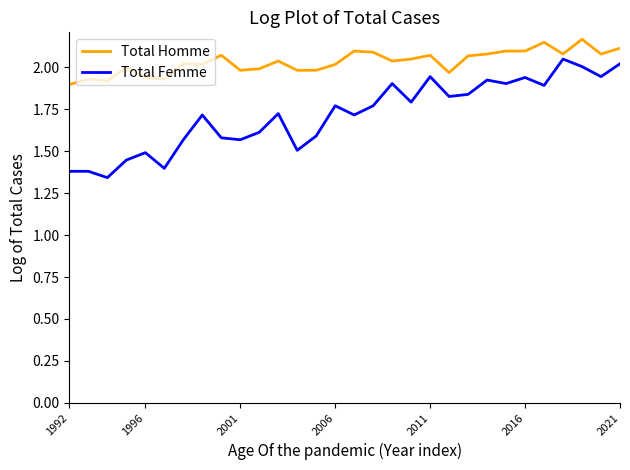

True or false: Total Homme and Total Femme intersect in this chart.

False